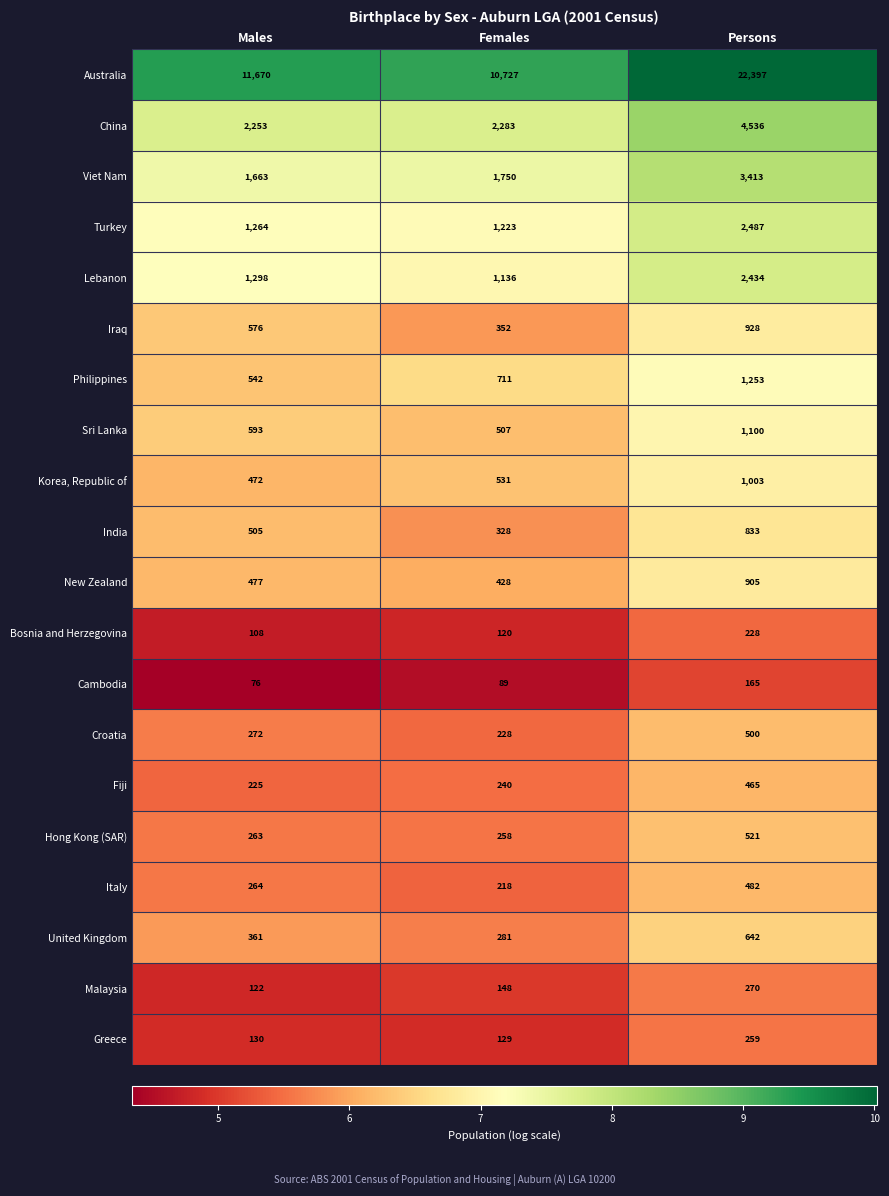

Rank the series by their maximum value, from highest to lowest.

Australia, China, Viet Nam, Turkey, Lebanon, Philippines, Sri Lanka, Korea, Republic of, Iraq, New Zealand, India, United Kingdom, Hong Kong (SAR), Croatia, Italy, Fiji, Malaysia, Greece, Bosnia and Herzegovina, Cambodia